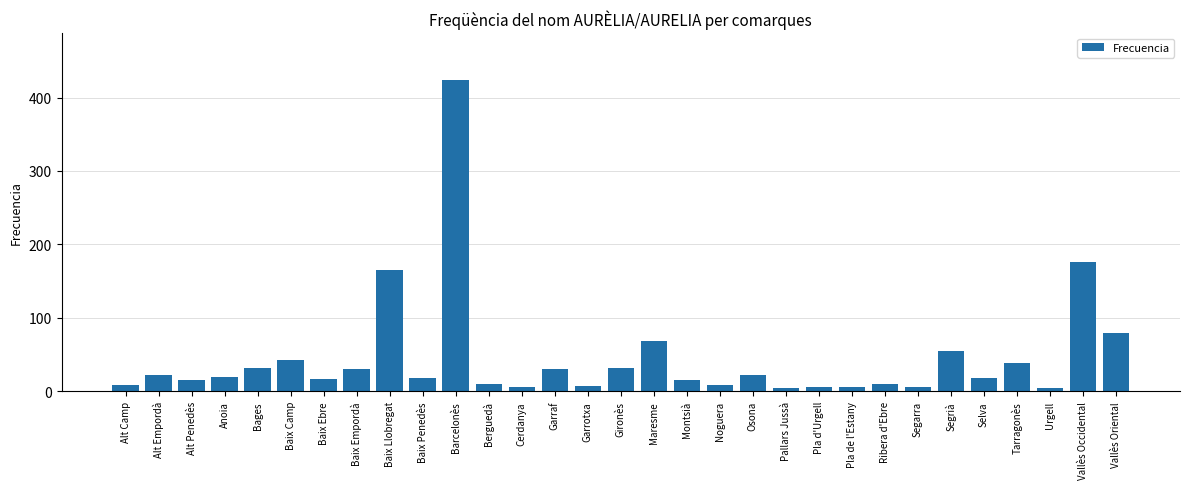

At which label is the value closest to 214?

Vallès Occidental